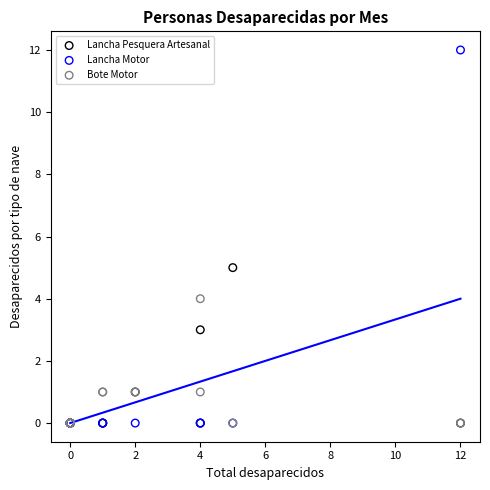

Across all series, what Y value is closest to 6?

5